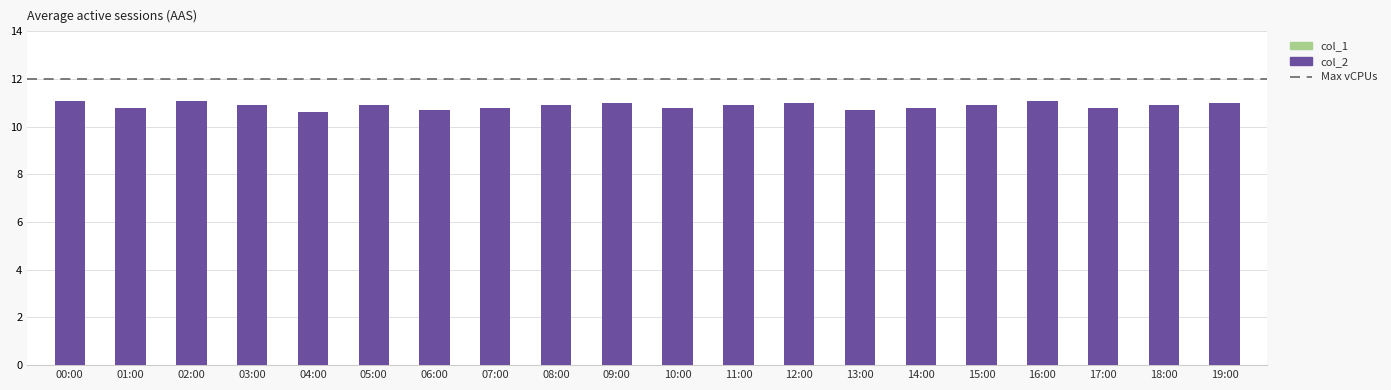

What is the value of the 3rd bar from the left?

11.1